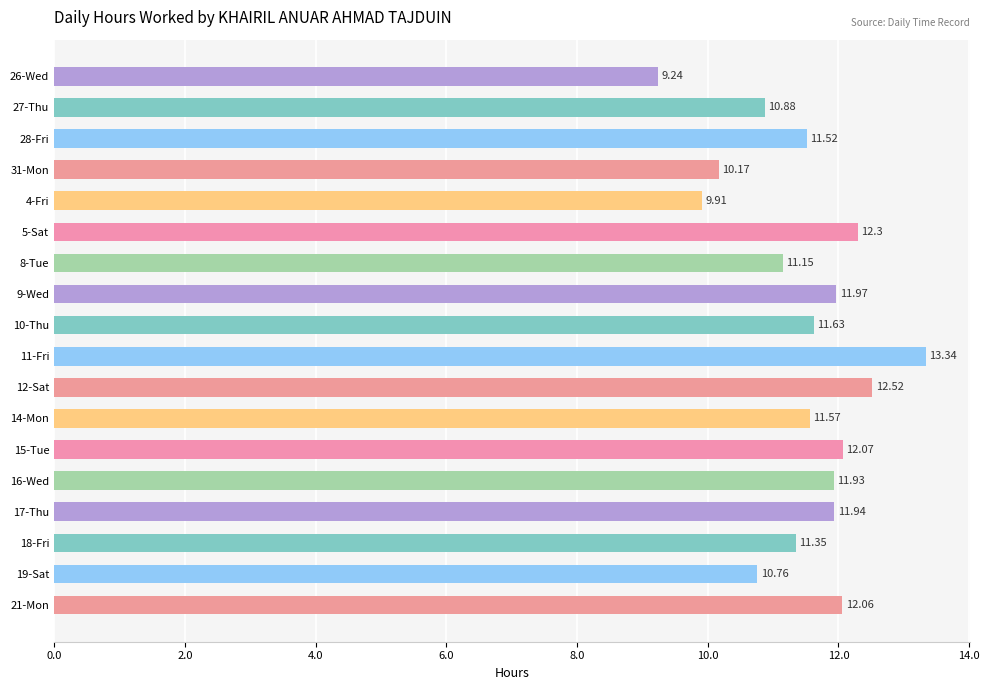

Rank the categories by value from lowest to highest.

26-Wed, 4-Fri, 31-Mon, 19-Sat, 27-Thu, 8-Tue, 18-Fri, 28-Fri, 14-Mon, 10-Thu, 16-Wed, 17-Thu, 9-Wed, 21-Mon, 15-Tue, 5-Sat, 12-Sat, 11-Fri